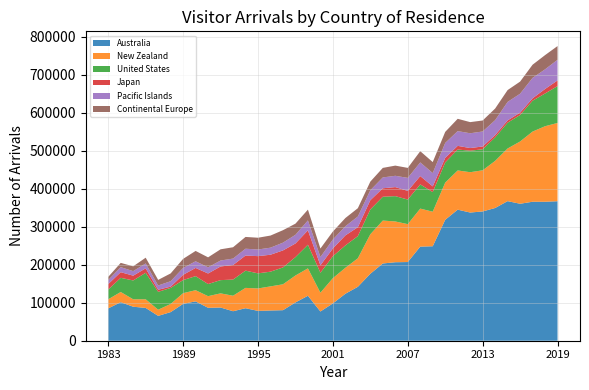

Reading left to right, what are all the values shown in this chart?

Australia: 1983=85027	1984=101403	1985=89459	1986=86297	1987=65382	1988=75264	1989=96992	1990=103535	1991=86625	1992=87395	1993=77609	1994=85532	1995=78503	1996=79534	1997=80351	1998=100756	1999=118272	2000=76883	2001=98213	2002=123606	2003=141873	2004=176195	2005=203250	2006=206529	2007=207001	2008=247608	2009=248589	2010=318185	2011=344829	2012=337291	2013=340151	2014=349217	2015=367273	2016=360370	2017=365689	2018=365660	2019=367020
New Zealand: 1983=24048	1984=26803	1985=19540	1986=22720	1987=16197	1988=21507	1989=28128	1990=29432	1991=30631	1992=37227	1993=40778	1994=53495	1995=59019	1996=63430	1997=68116	1998=70840	1999=72156	2000=49470	2001=66472	2002=68293	2003=75016	2004=103900	2005=112932	2006=107277	2007=99744	2008=100018	2009=90898	2010=97857	2011=103181	2012=106122	2013=108239	2014=123968	2015=138537	2016=163836	2017=184595	2018=198718	2019=205998
United States: 1983=25636	1984=37285	1985=49557	1986=69732	1987=47037	1988=42144	1989=34425	1990=36928	1991=31842	1992=34802	1993=42557	1994=45351	1995=39736	1996=38707	1997=44376	1998=48390	1999=62131	2000=52534	2001=57711	2002=58815	2003=58323	2004=65211	2005=62640	2006=66631	2007=64687	2008=63667	2009=51592	2010=53122	2011=55089	2012=56478	2013=55385	2014=61924	2015=67831	2016=69628	2017=81198	2018=86075	2019=96968
Japan: 1983=14401	1984=14864	1985=12601	1986=11801	1987=5487	1988=3425	1989=13840	1990=21619	1991=27802	1992=35960	1993=38203	1994=39782	1995=45300	1996=44598	1997=44783	1998=35833	1999=37930	2000=19674	2001=20411	2002=26382	2003=23464	2004=24392	2005=22304	2006=23794	2007=22800	2008=21918	2009=14975	2010=12011	2011=9616	2012=7069	2013=7314	2014=5888	2015=6092	2016=6274	2017=6350	2018=11903	2019=14868
Pacific Islands: 1983=10588	1984=13178	1985=11936	1986=12815	1987=11217	1988=14219	1989=18064	1990=17528	1991=16227	1992=15627	1993=16985	1994=17931	1995=17461	1996=18545	1997=20381	1998=22850	1999=26090	2000=21534	2001=23608	2002=24051	2003=28167	2004=26182	2005=28476	2006=29725	2007=34221	2008=35936	2009=35078	2010=39198	2011=38823	2012=38886	2013=39450	2014=39298	2015=48570	2016=49741	2017=53720	2018=51654	2019=54369
Continental Europe: 1983=8330	1984=11283	1985=12667	1986=15088	1987=14726	1988=20498	1989=23916	1990=27211	1991=26265	1992=29513	1993=29786	1994=31004	1995=30968	1996=31875	1997=32806	1998=29334	1999=28371	2000=22506	2001=20917	2002=21654	2003=21847	2004=22720	2005=25123	2006=26801	2007=26311	2008=29512	2009=28926	2010=29115	2011=32354	2012=29327	2013=28905	2014=30585	2015=31195	2016=31916	2017=34638	2018=37433	2019=36058